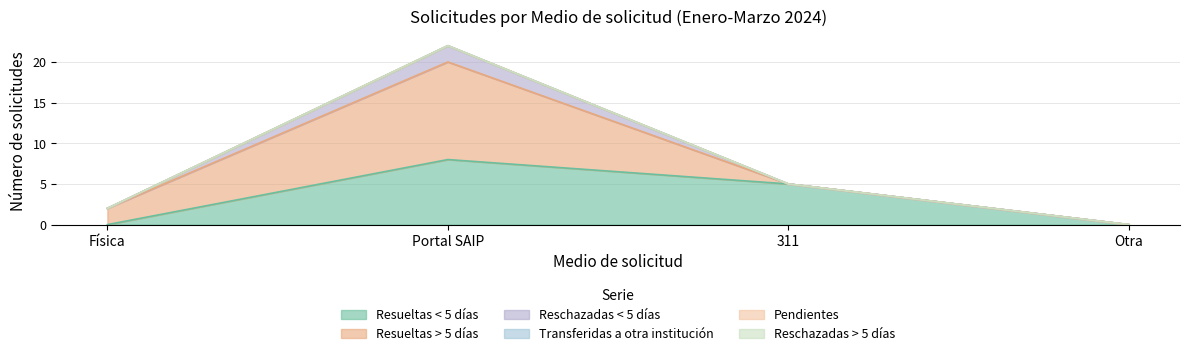

True or false: Reschazadas > 5 días and Transferidas a otra institución cross at least once.

False